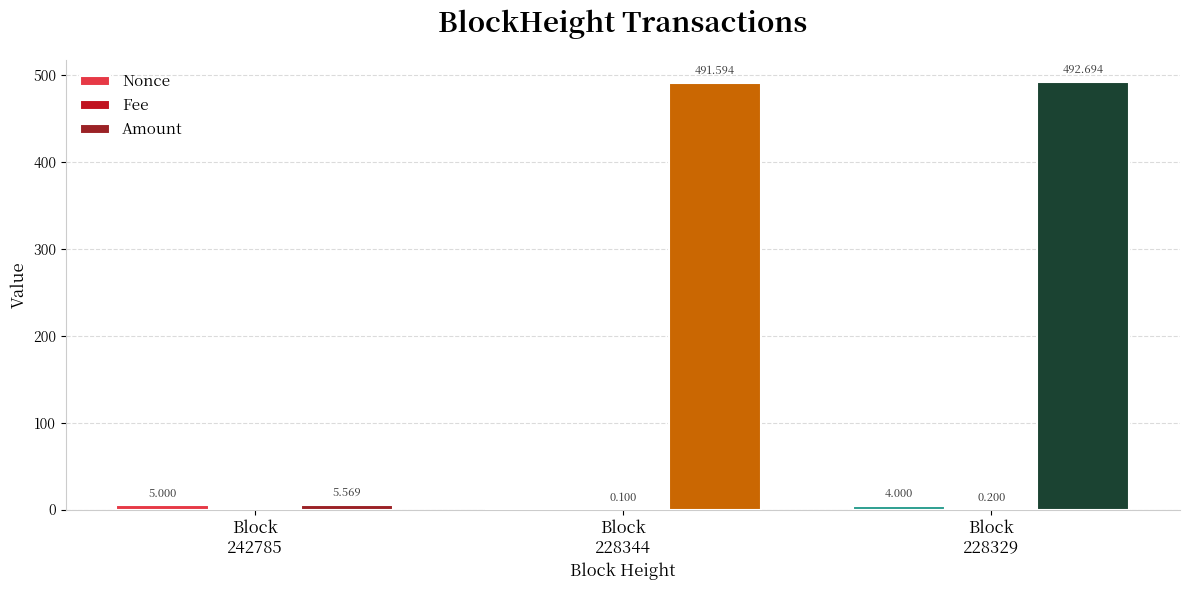

At Block
228344, list the series in order from smallest to largest.

Nonce, Fee, Amount